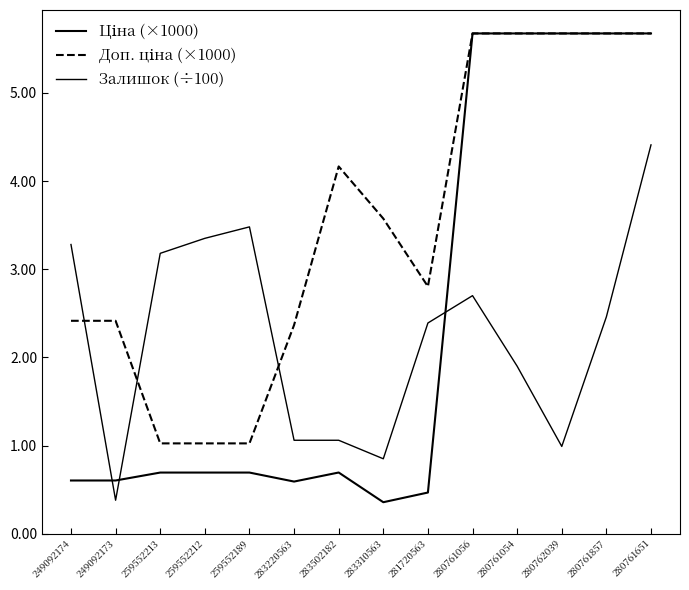

At which label does Залишок (÷100) first exceed 2?

249092174